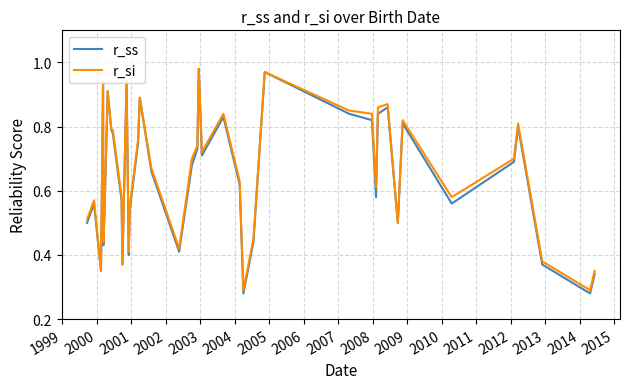

Which series has the widest spread of values?

r_ss